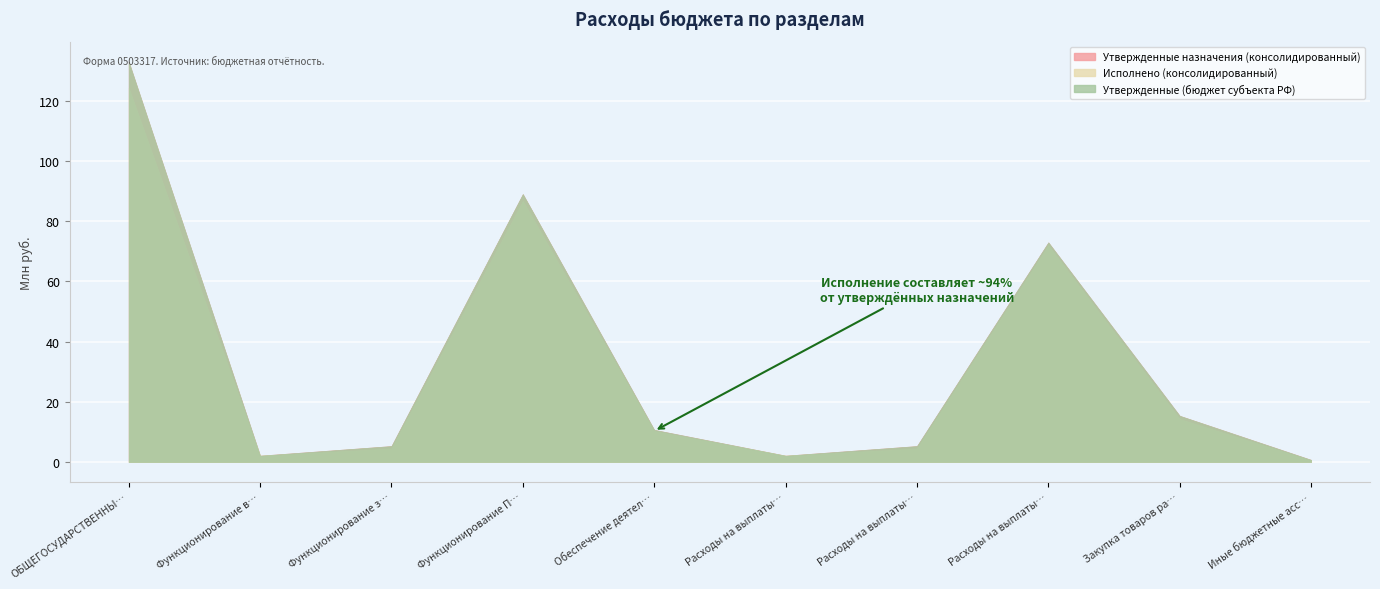

Where does the Утвержденные (бюджет субъекта РФ) series first go above 10679589?

ОБЩЕГОСУДАРСТВЕННЫЕ ВОПРОСЫ